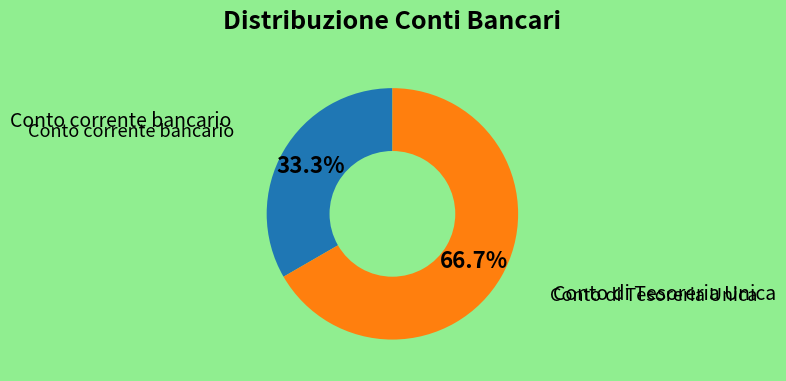

Does any single category account for the majority?

Yes